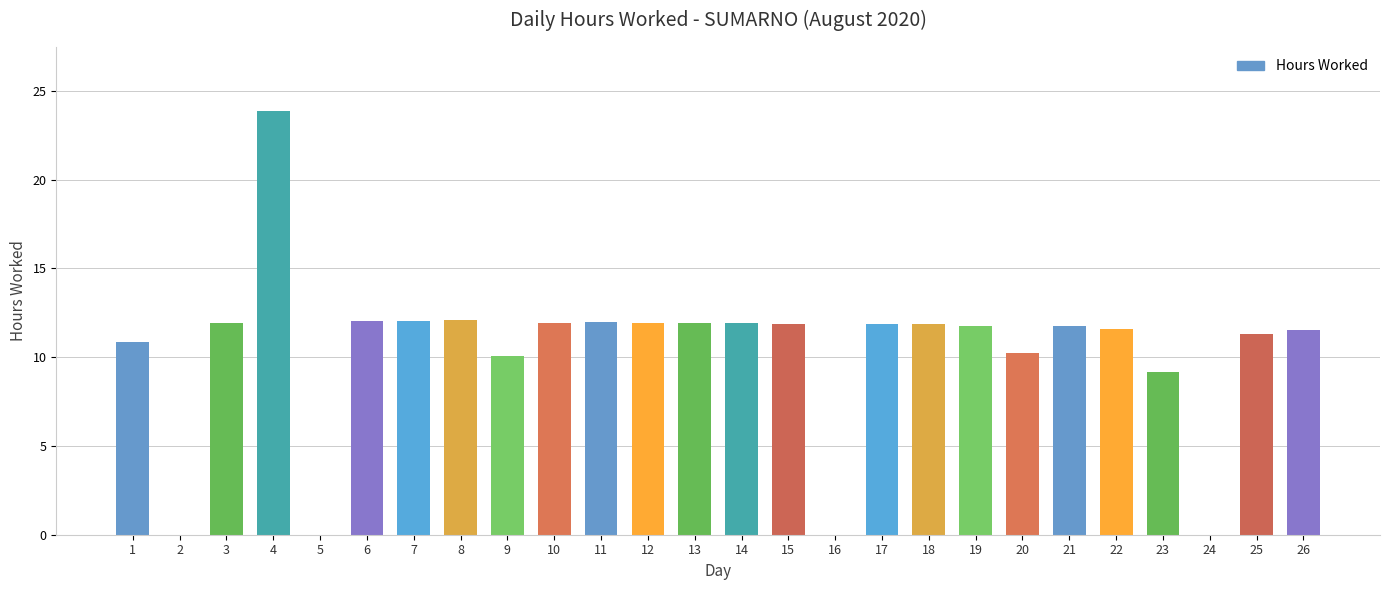

What is the sum of the values at 15 and 16?

11.9